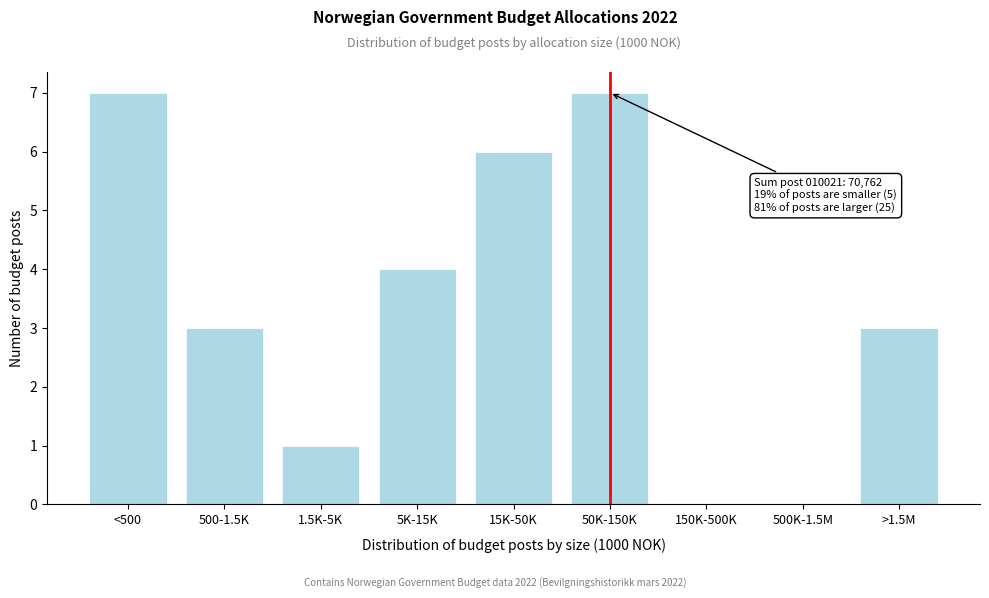

Reading left to right, extract all data points from this chart.

<500=7	500-1.5K=3	1.5K-5K=1	5K-15K=4	15K-50K=6	50K-150K=7	150K-500K=0	500K-1.5M=0	>1.5M=3